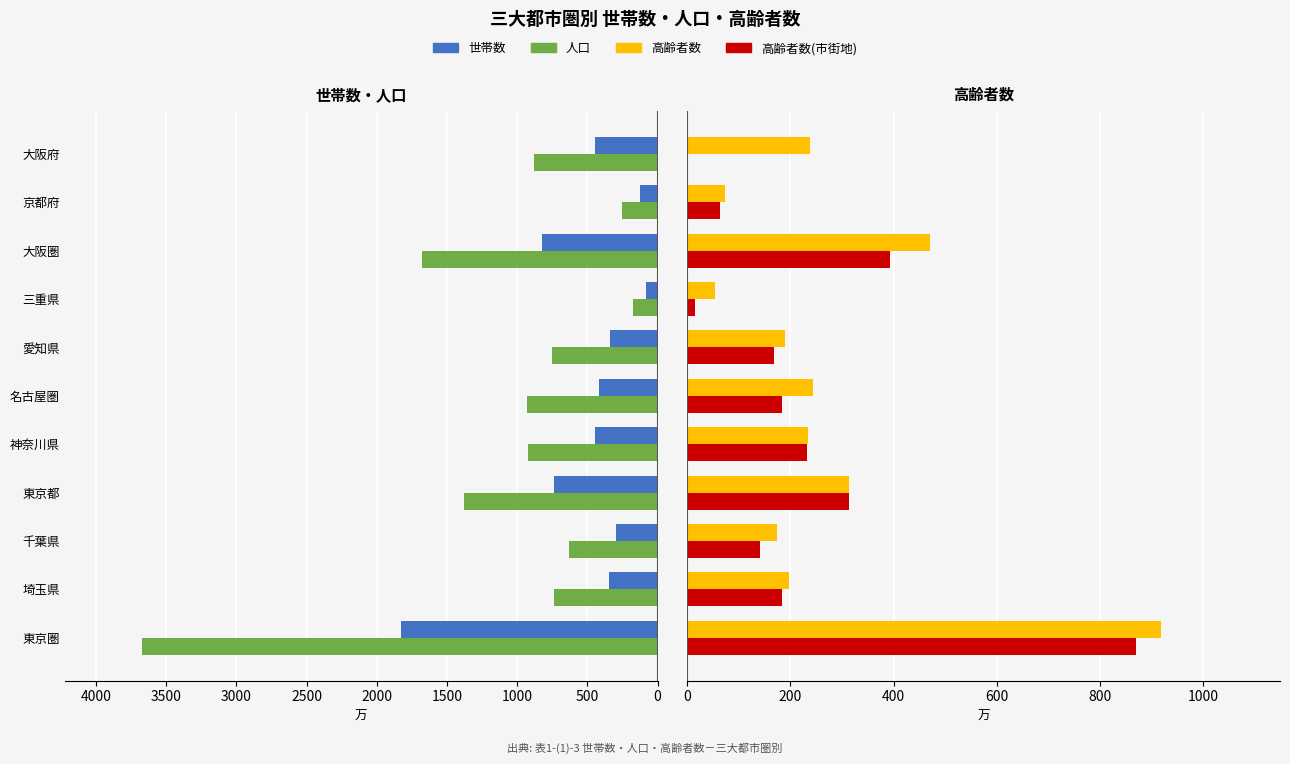

What is the value of the 高齢者数 bar at the 5th from the left?

234.1